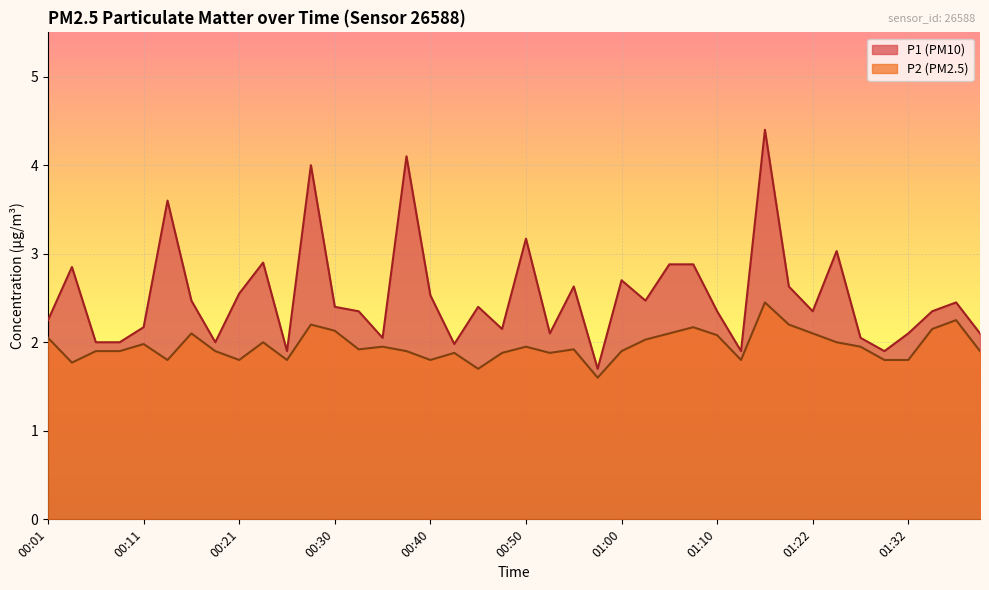

Reading left to right, extract all data points from this chart.

P1: 00:01=2.2	00:04=2.9	00:06=2.0	00:08=2.0	00:11=2.2	00:13=3.6	00:16=2.5	00:18=2.0	00:21=2.5	00:23=2.9	00:25=1.9	00:28=4.0	00:30=2.4	00:33=2.4	00:35=2.0	00:38=4.1	00:40=2.5	00:42=2.0	00:45=2.4	00:47=2.1	00:50=3.2	00:52=2.1	00:55=2.6	00:57=1.7	01:00=2.7	01:02=2.5	01:05=2.9	01:07=2.9	01:10=2.4	01:12=1.9	01:15=4.4	01:17=2.6	01:22=2.4	01:25=3.0	01:27=2.0	01:30=1.9	01:32=2.1	01:35=2.4	01:37=2.5	01:39=2.1
P2: 00:01=2.0	00:04=1.8	00:06=1.9	00:08=1.9	00:11=2.0	00:13=1.8	00:16=2.1	00:18=1.9	00:21=1.8	00:23=2.0	00:25=1.8	00:28=2.2	00:30=2.1	00:33=1.9	00:35=1.9	00:38=1.9	00:40=1.8	00:42=1.9	00:45=1.7	00:47=1.9	00:50=1.9	00:52=1.9	00:55=1.9	00:57=1.6	01:00=1.9	01:02=2.0	01:05=2.1	01:07=2.2	01:10=2.1	01:12=1.8	01:15=2.5	01:17=2.2	01:22=2.1	01:25=2.0	01:27=1.9	01:30=1.8	01:32=1.8	01:35=2.1	01:37=2.2	01:39=1.9